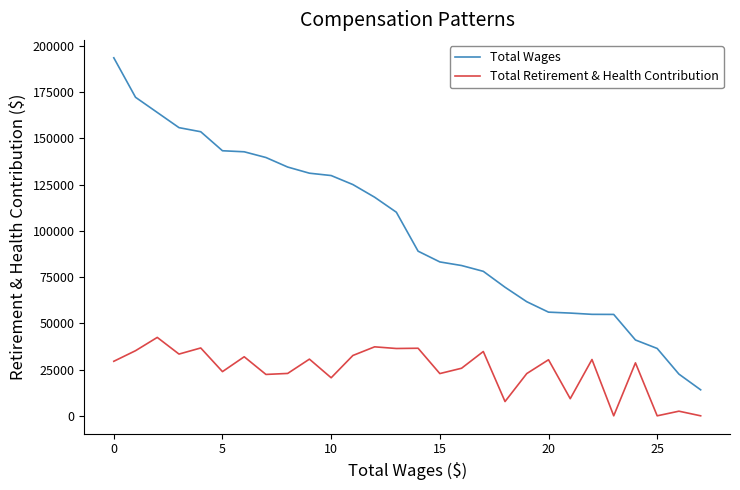

What is the average value of the Total Wages series?

100450